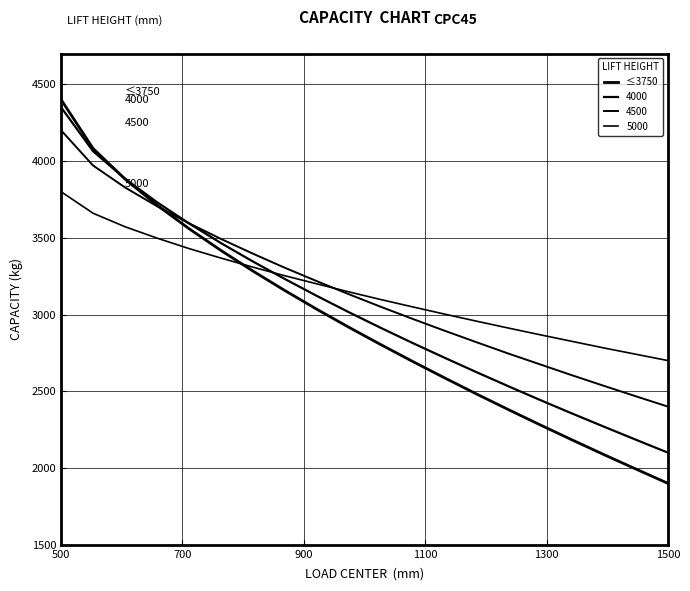

Is this an area chart (filled region under the line)?

No